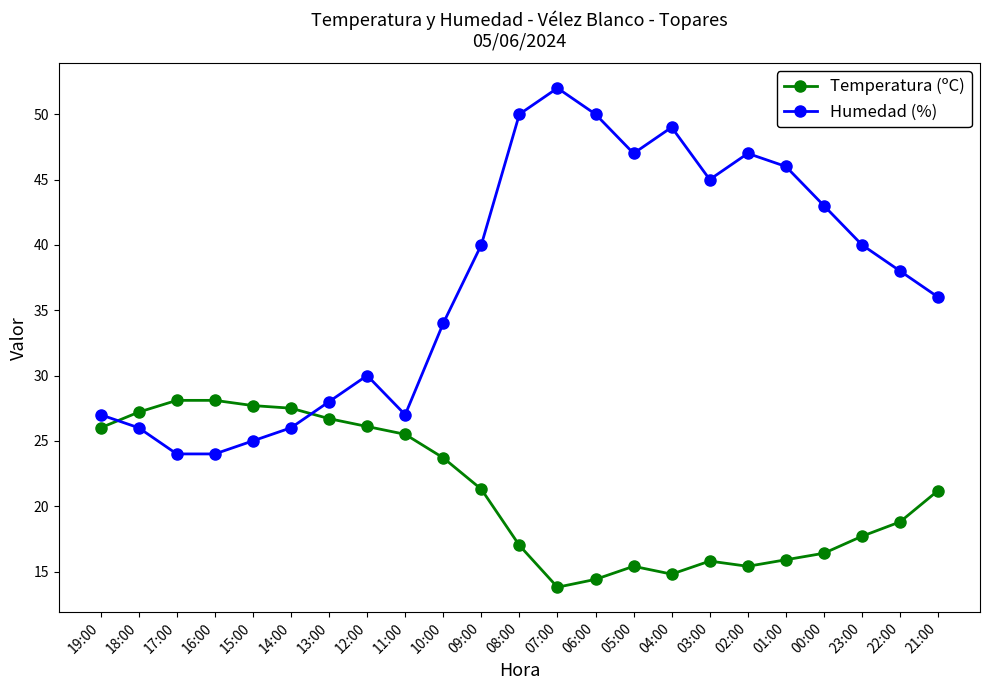

True or false: Temperatura (ºC) and Humedad (%) cross at least once.

True